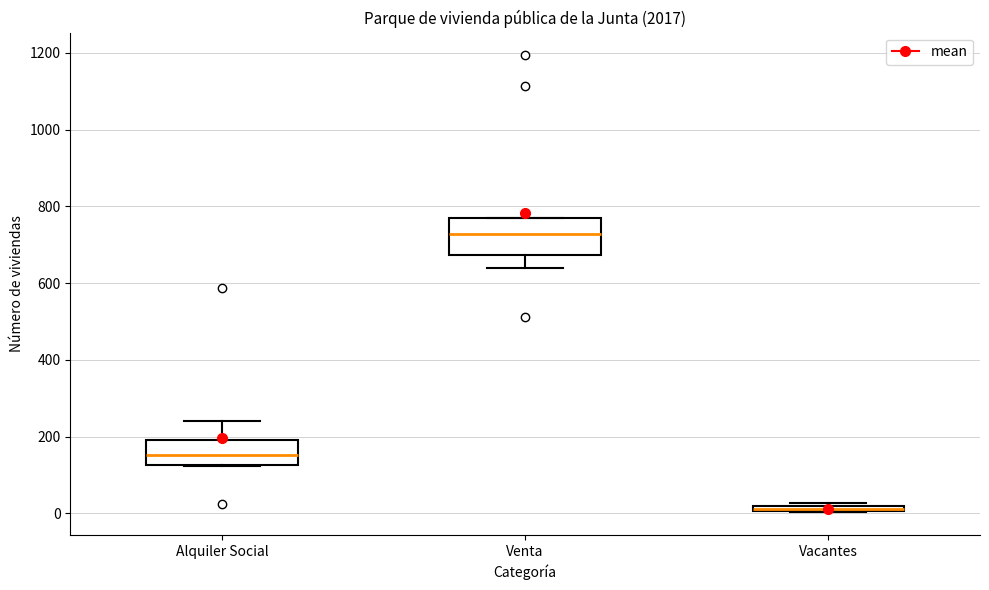

Comparing the boxes themselves (not the whiskers), which one is the tallest?

Venta